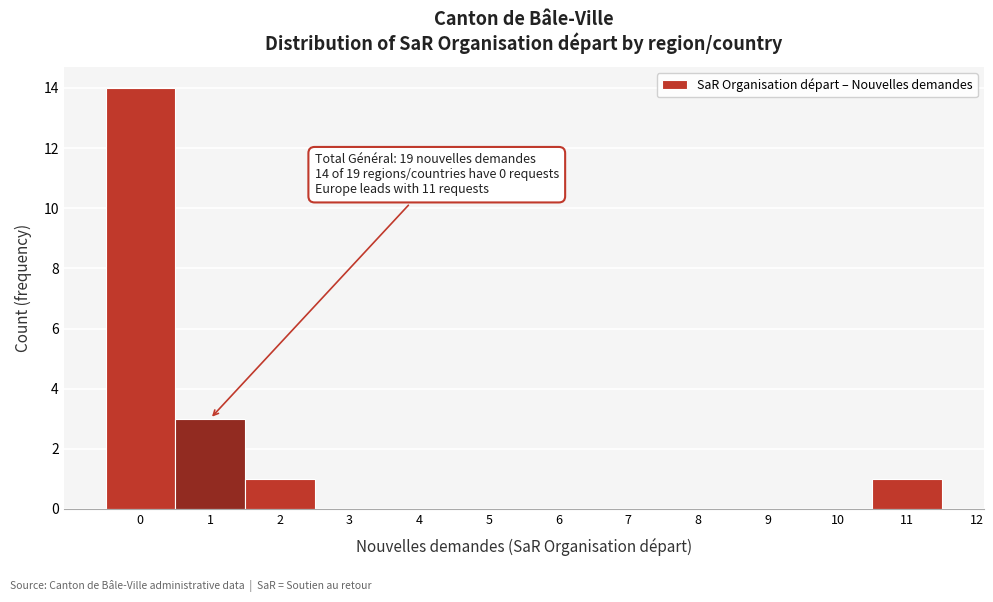

Which range on the x-axis has the tallest bar?

-0.5 to 0.5